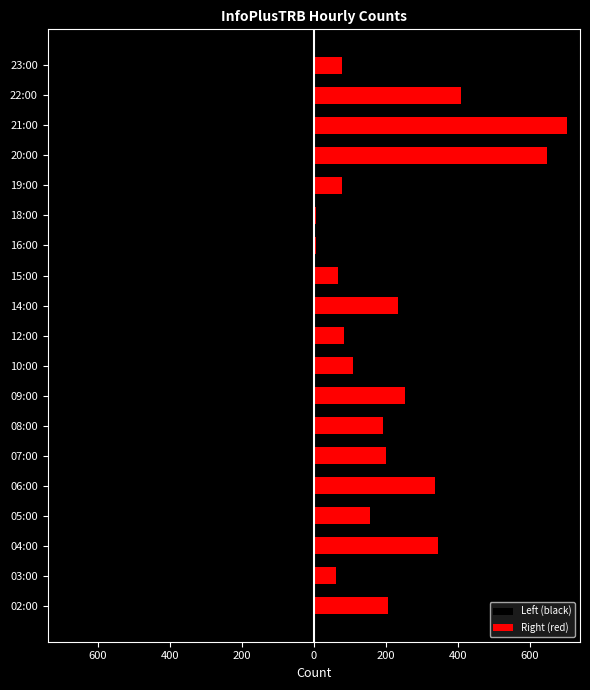

Does the chart contain stacked bars?

No